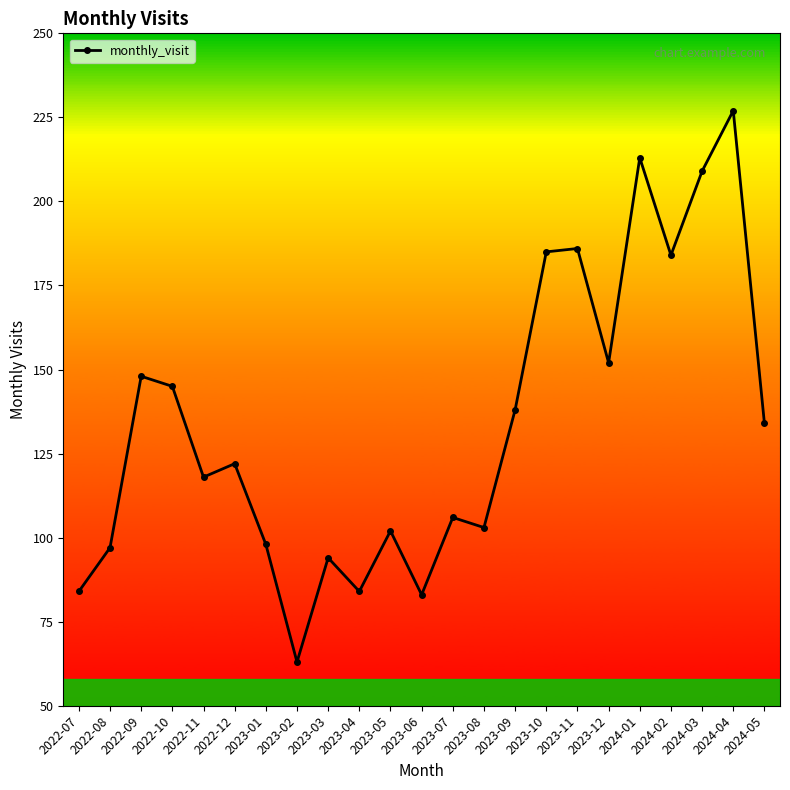

Where is the data nearest to the value 145?

2022-10